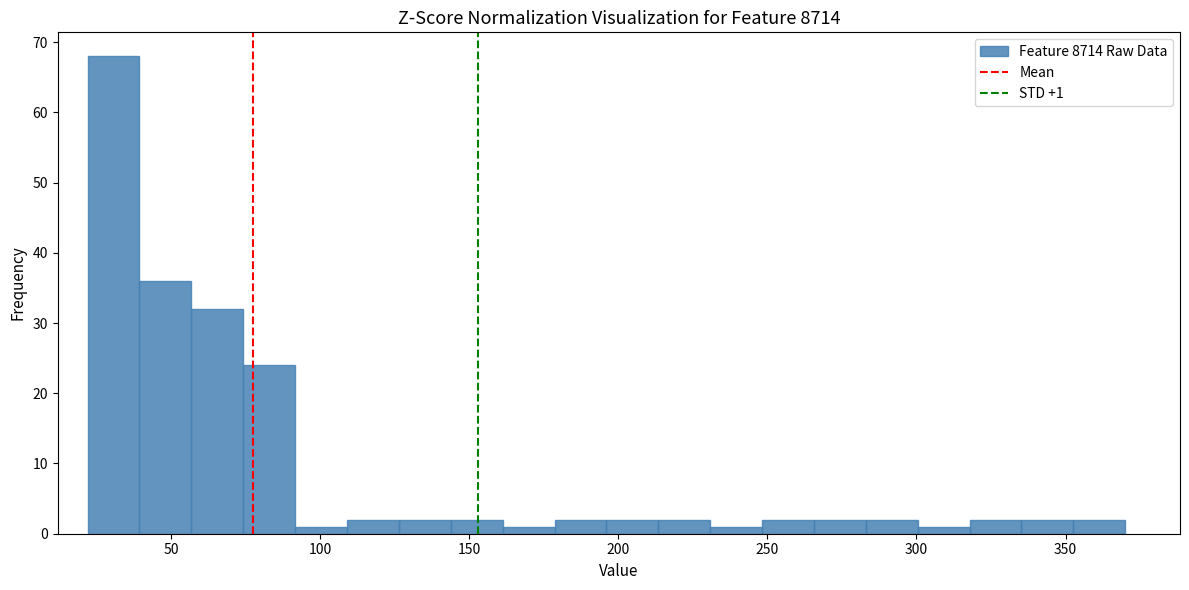

Read against the x-axis, roughly where is the centre of the tallest bar?

30